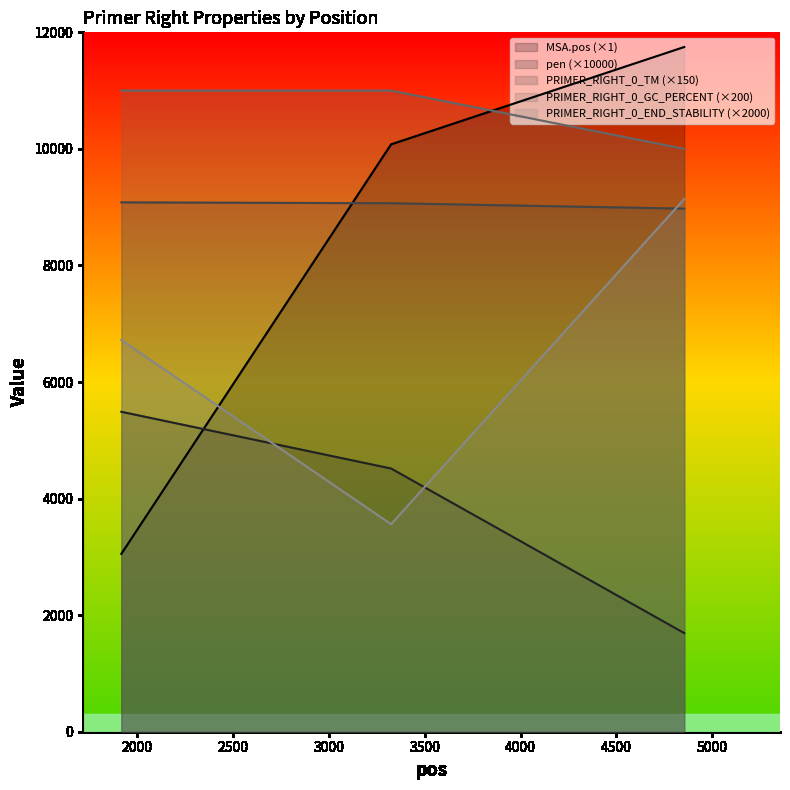

How many lines are shown in the chart?

5